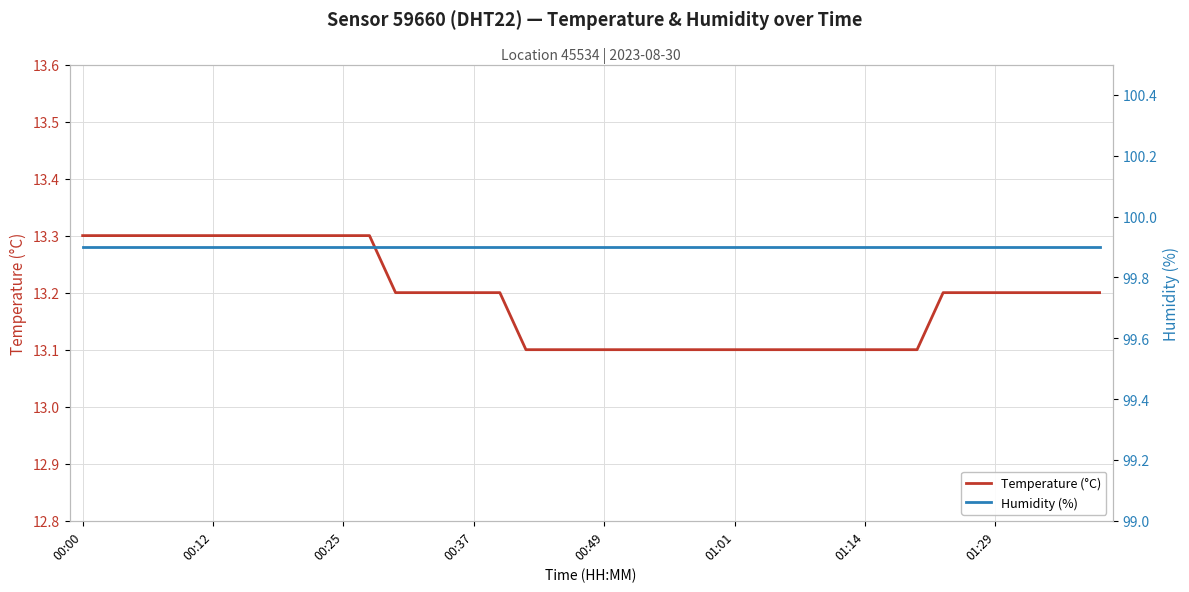

What is the highest value of the Temperature (°C) series?

13.3